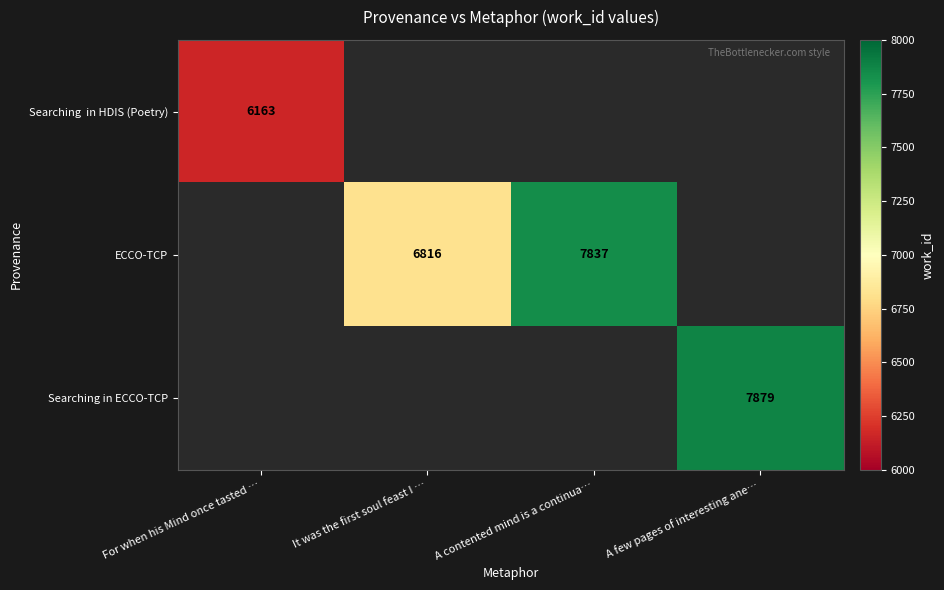

The value of ECCO-TCP at It was the first soul feast I … is 6816. True or false?

True